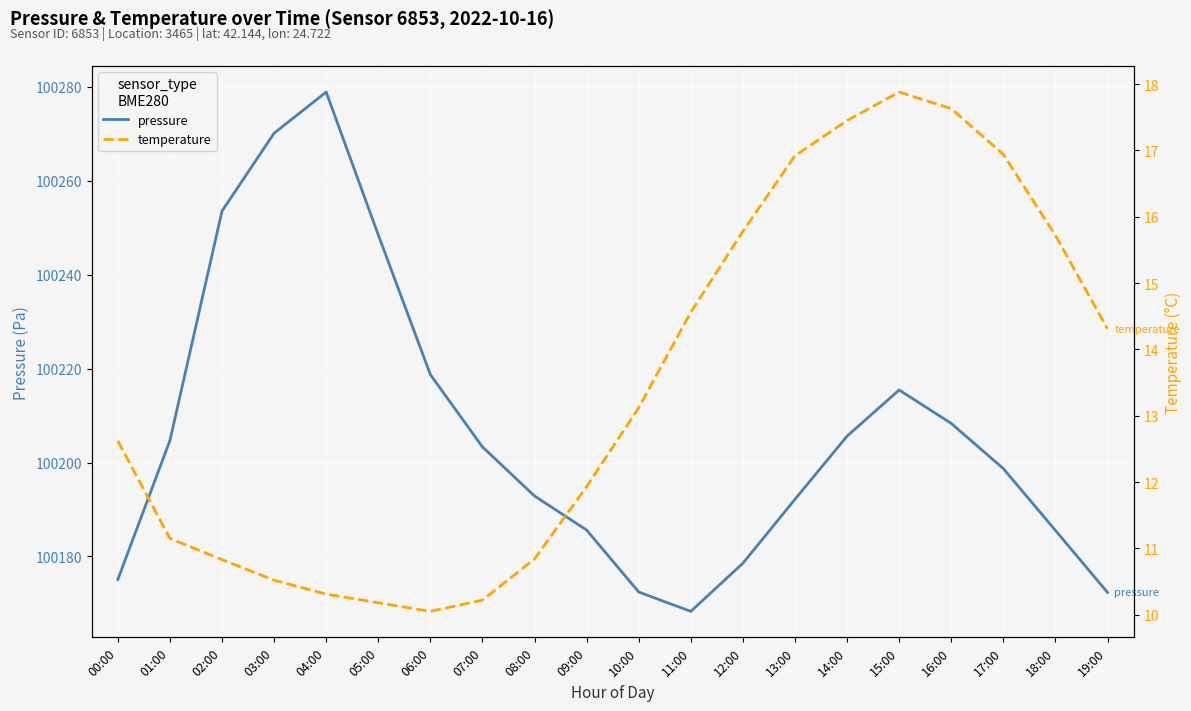

What is the difference between the maximum and minimum values in the pressure series?

110.6